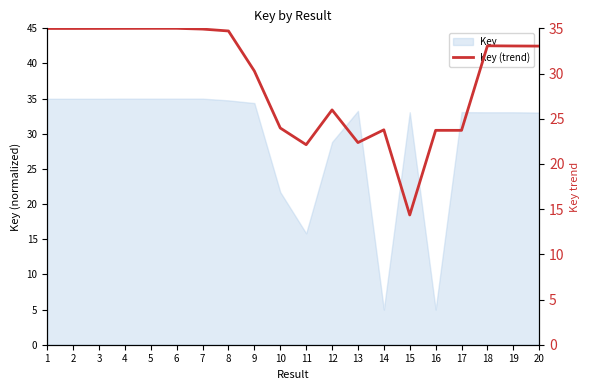

What is the minimum value shown in the chart?

14.4